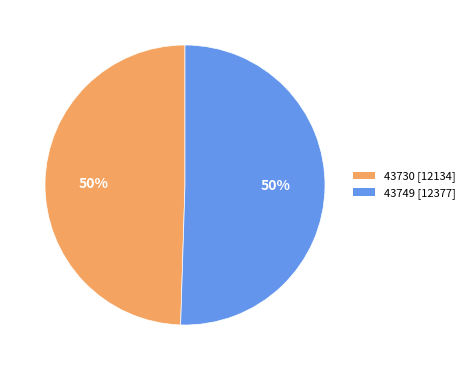

What is the ratio of the value at 43749 [12377] to the value at 43730 [12134]?

1.0